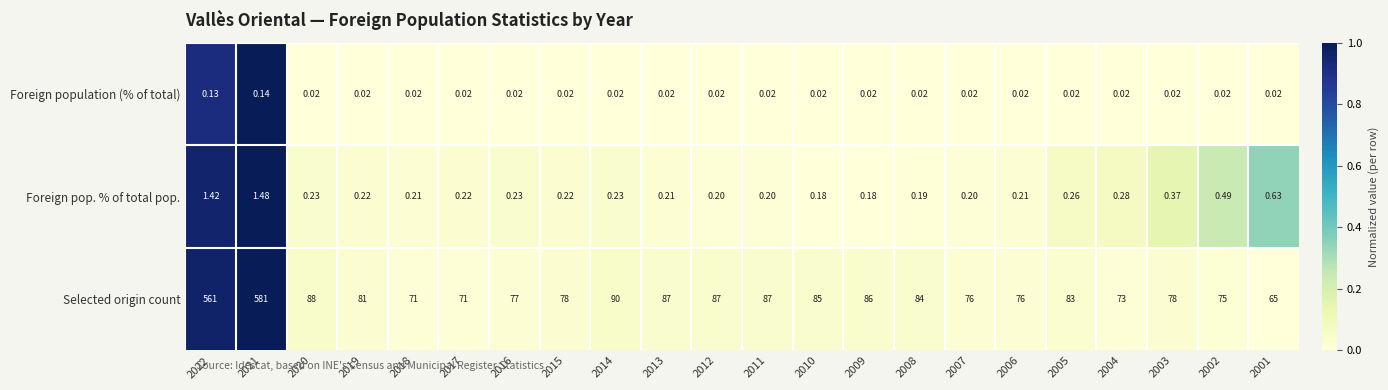

Which series changed the most between 2016 and 2004?

Selected origin count